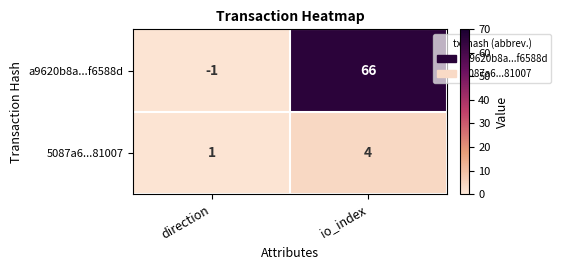

At which category is the sum across all series the highest?

io_index